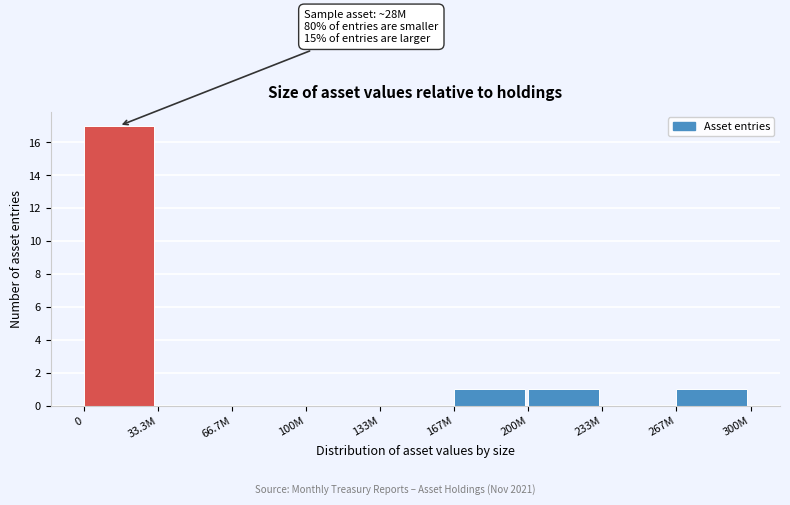

Reading right to left, extract all data points from this chart.

267M=1	233M=0	200M=1	167M=1	133M=0	100M=0	66.7M=0	33.3M=0	0=17